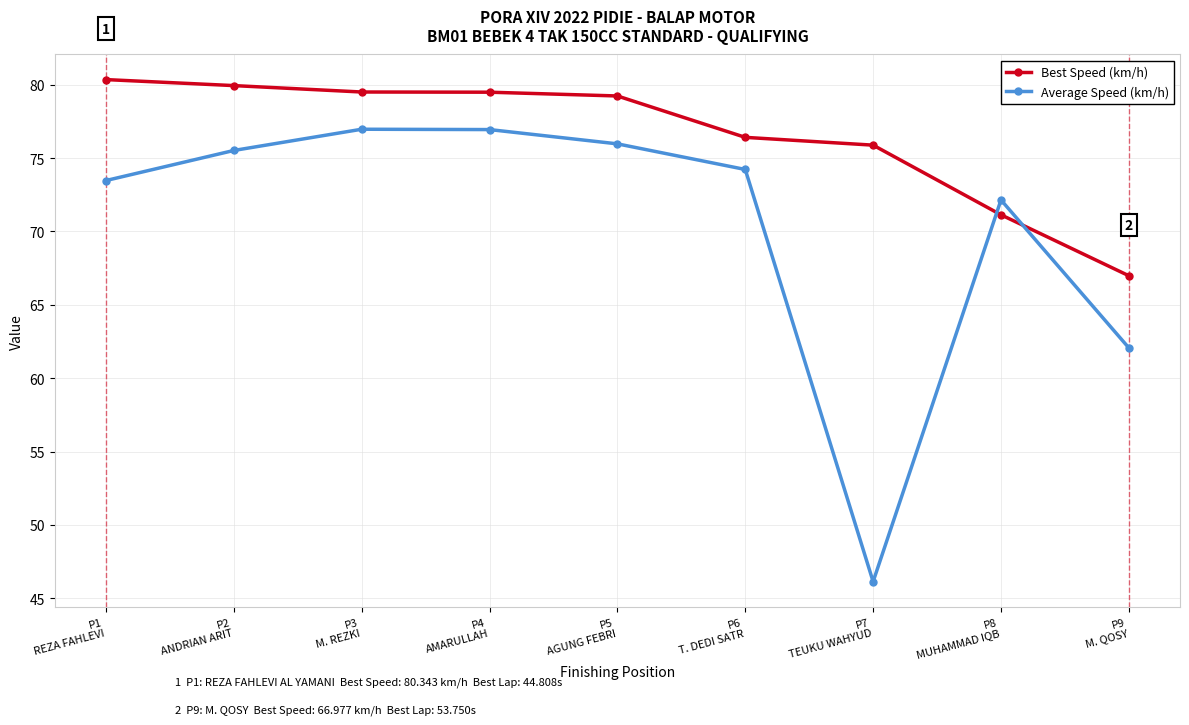

How many values in the Best Speed (km/h) series are below 79?

4